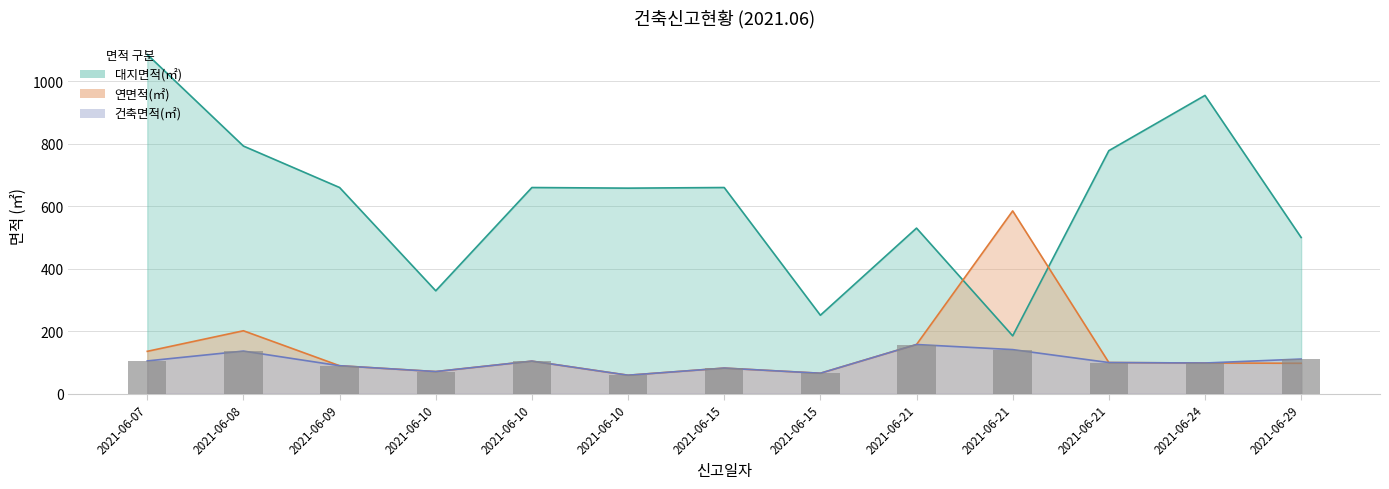

What is the lowest value of the 연면적(㎡) series?

58.9